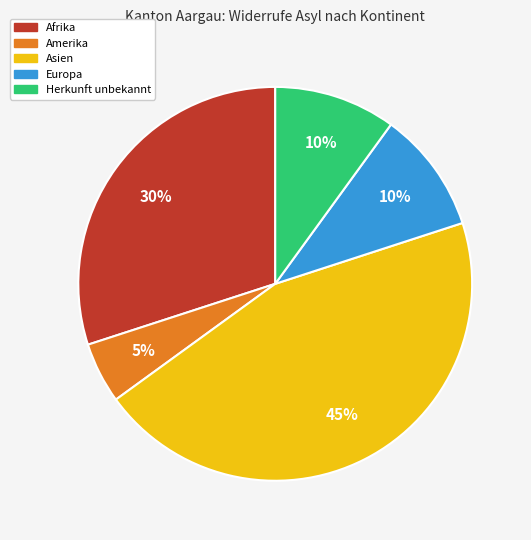

Is it true that Herkunft unbekannt is 10% of the pie?

True